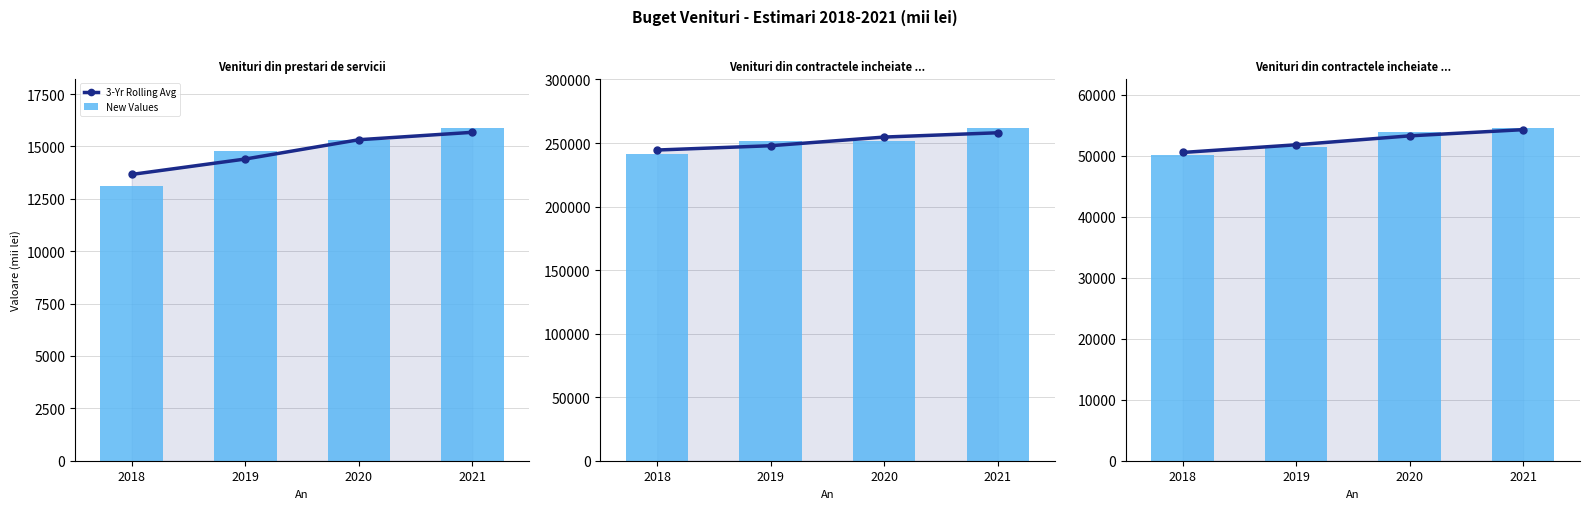

Is it true that 3-Yr Rolling Avg equals 33887.6 at 2018?

False